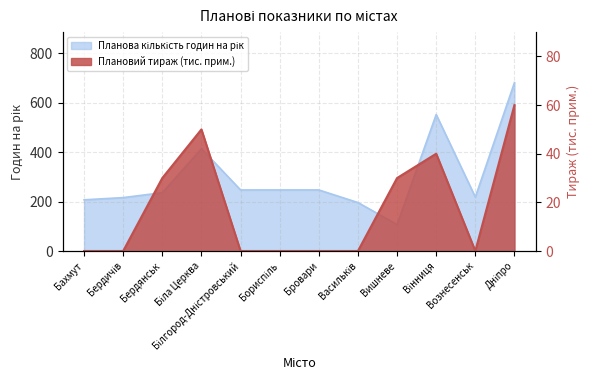

True or false: Плановий тираж (тис. прим.) and Планова кількість годин на рік cross at least once.

False